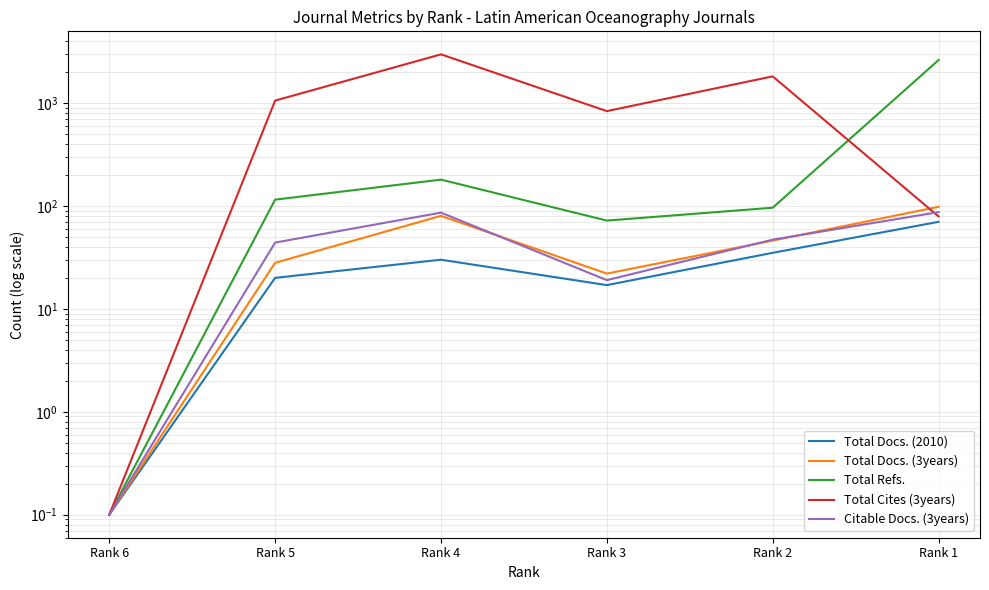

Between Rank 4 and Rank 3, which is larger?

Rank 4